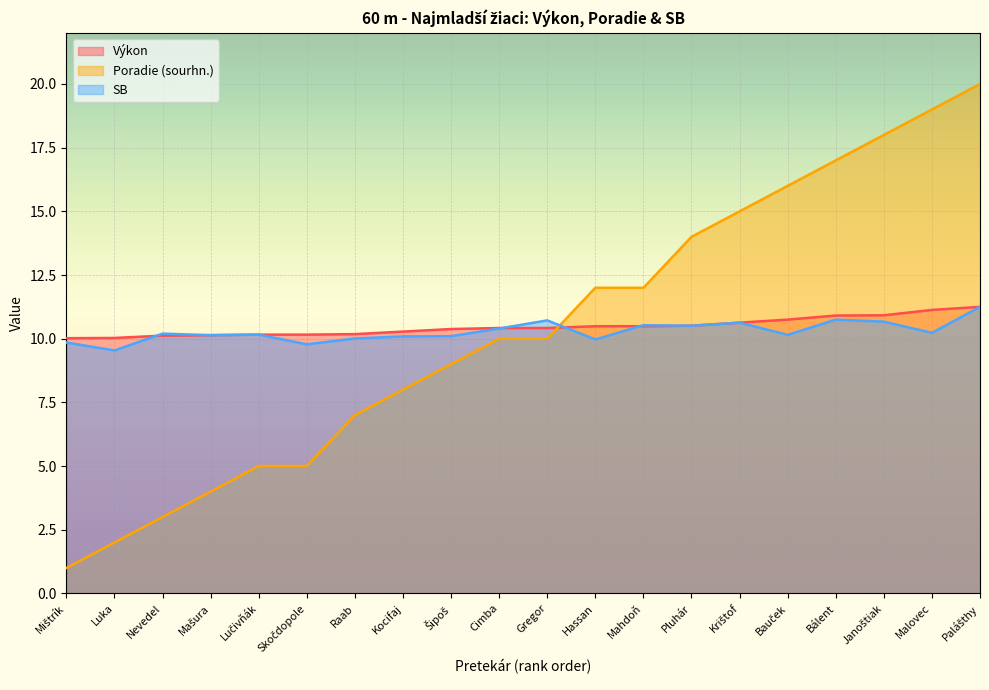

Read the Poradie (sourhn.) value at Mašura.

4.0